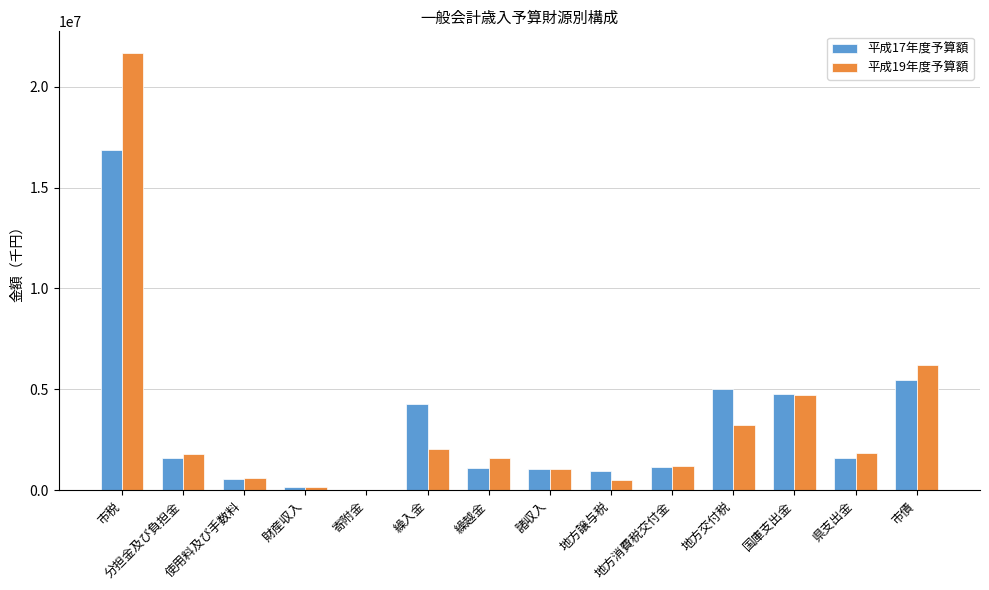

What is the difference between the 平成17年度予算額 values at 地方交付税 and 分担金及び負担金?

3413719